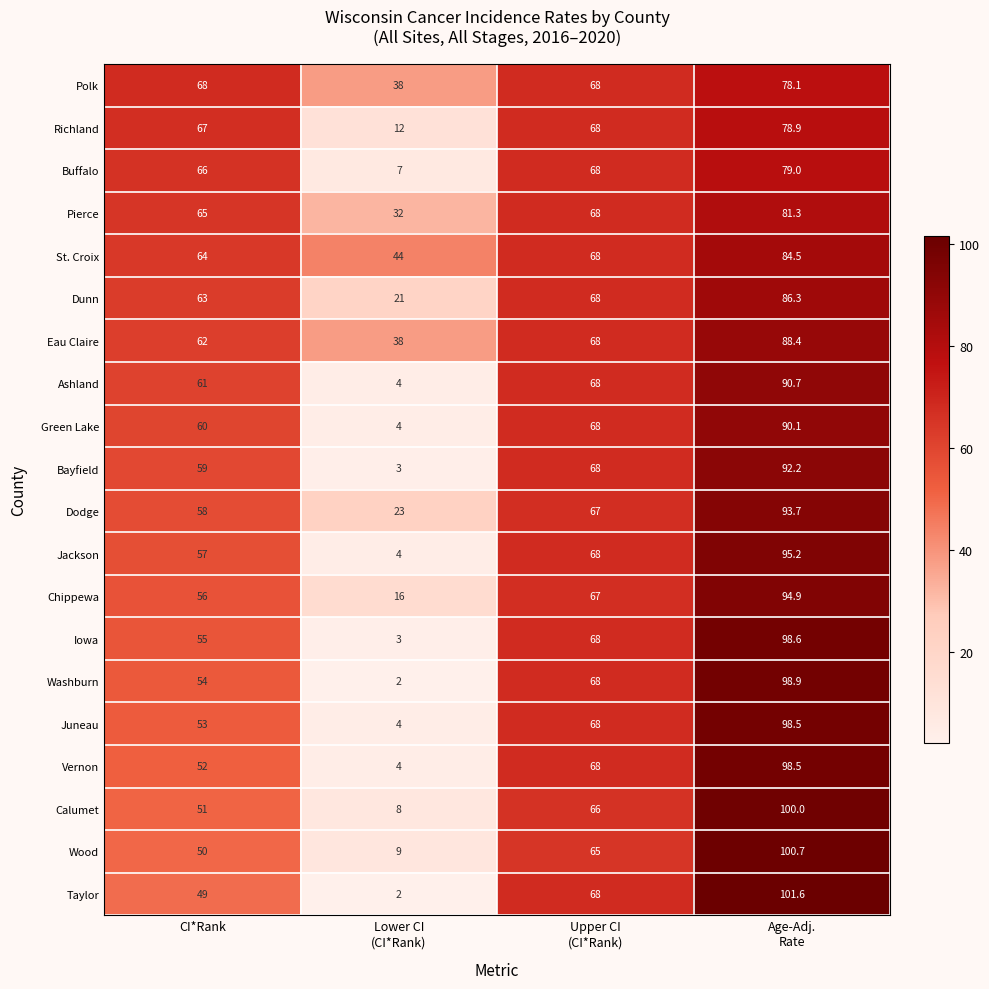

The Calumet series shows 84.1 at CI*Rank. True or false?

False